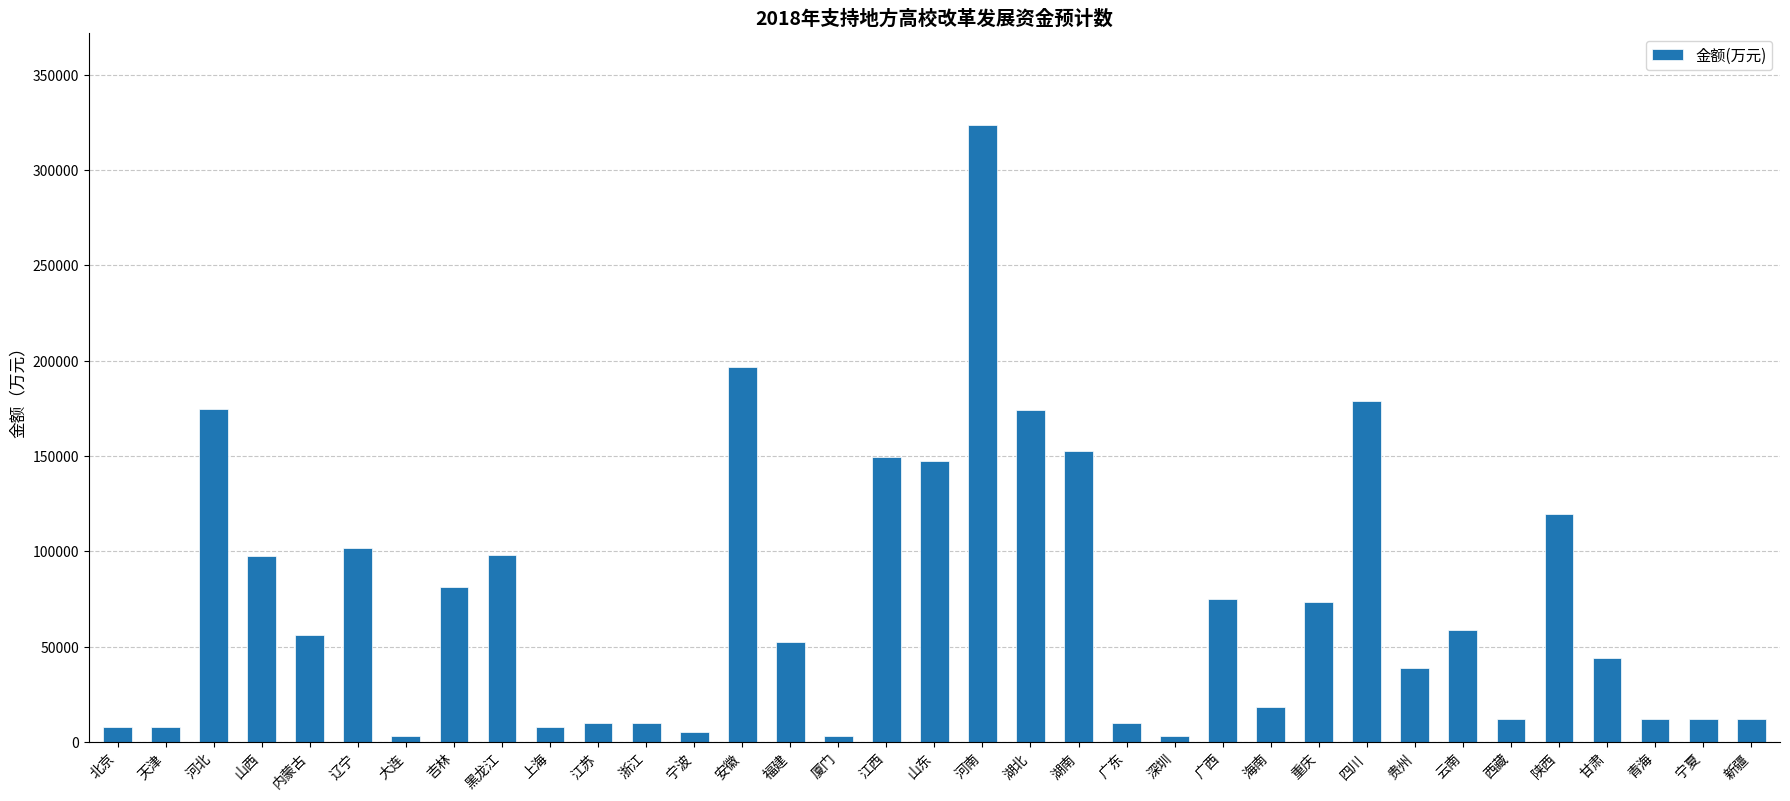

Does the chart contain stacked bars?

No